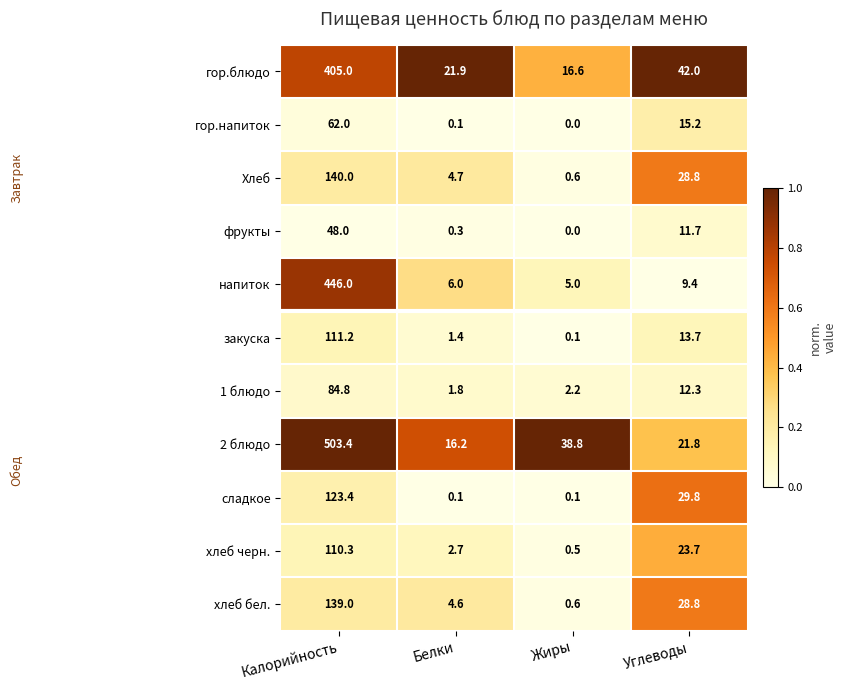

At how many categories does at least one series exceed 0?

4